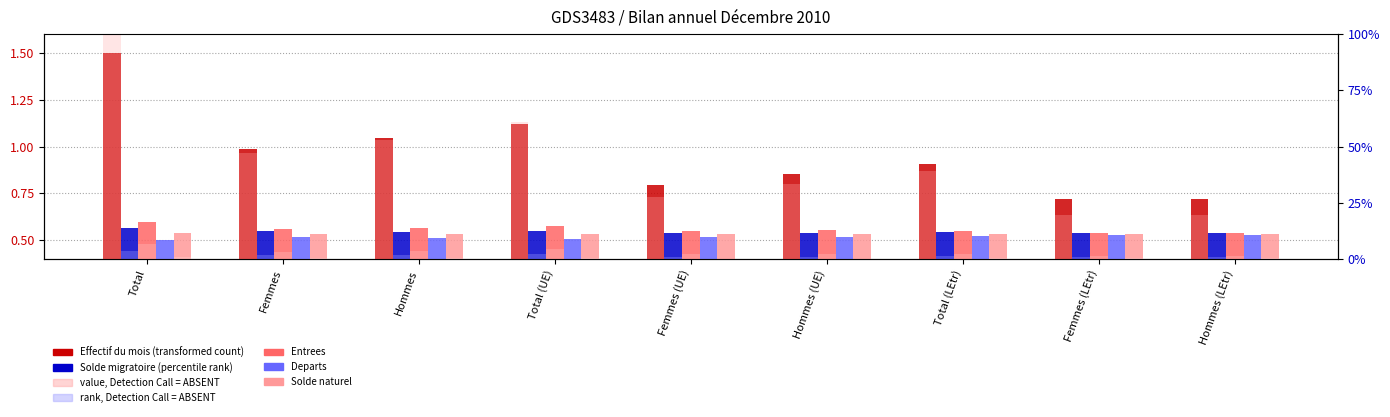

What is the difference between the maximum and second lowest values in the Solde naturel series?

0.7